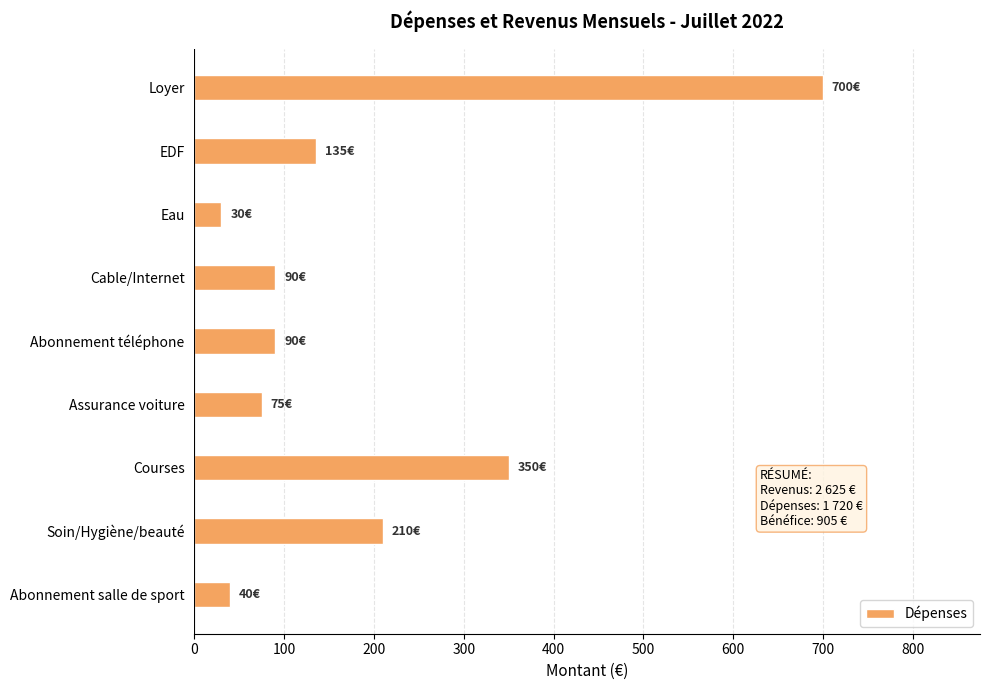

Reading top to bottom, extract all data points from this chart.

700	135	30	90	90	75	350	210	40